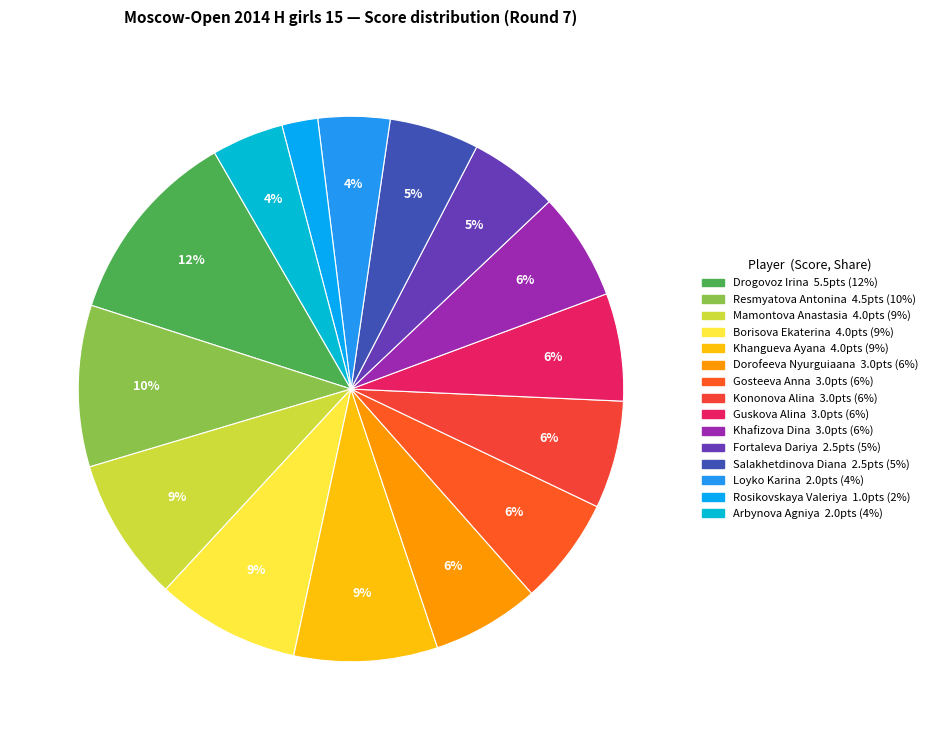

Is it true that Gosteeva Anna is 6% of the pie?

True